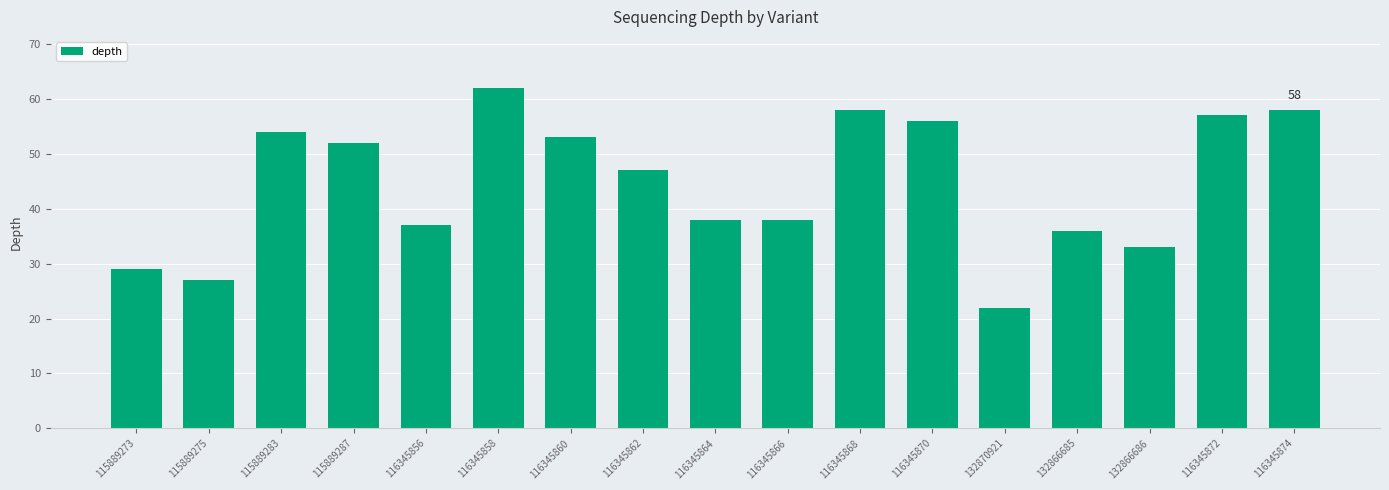

What is the sum of all values?

757